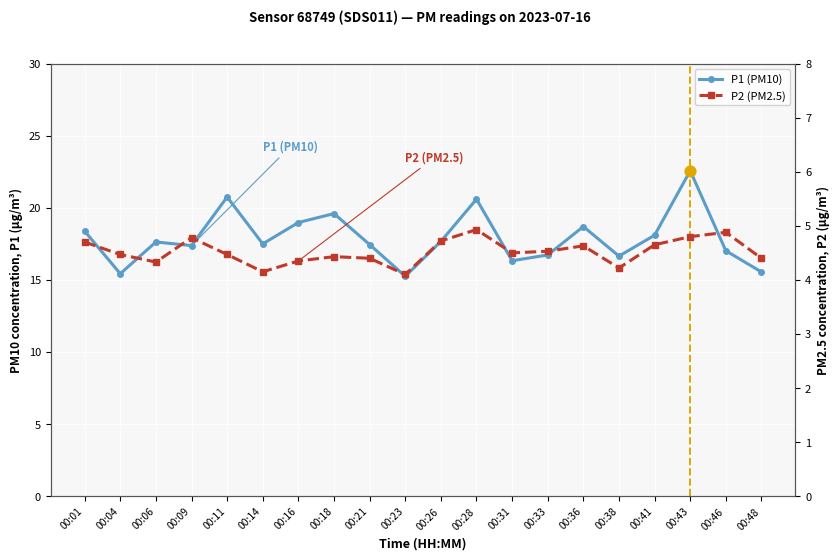

What is the total value across all series at 00:26?

22.4